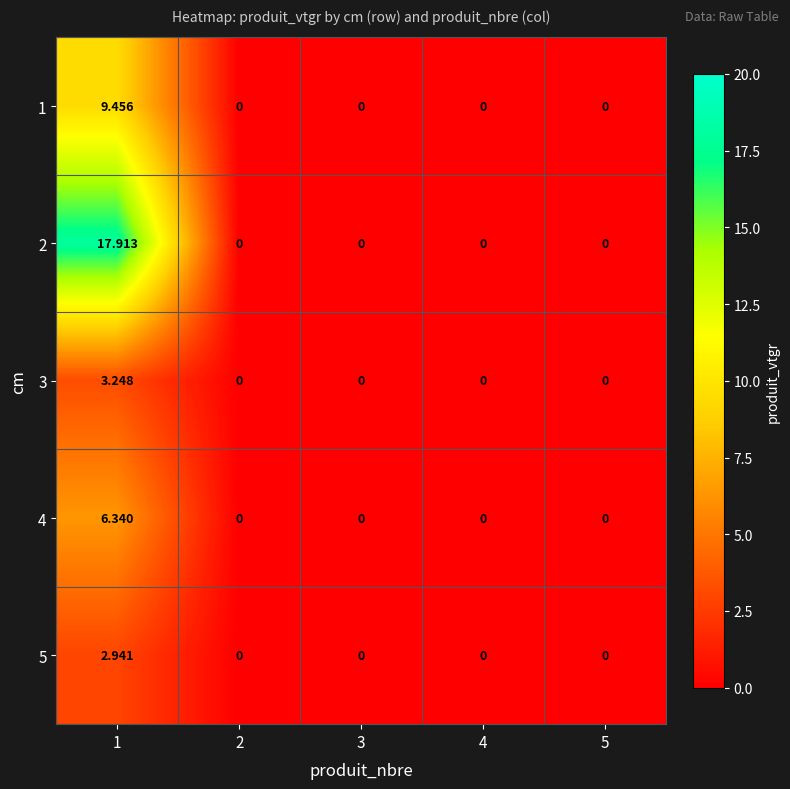

Is the value of 2 at 2 greater than the value of 5 at 1?

No